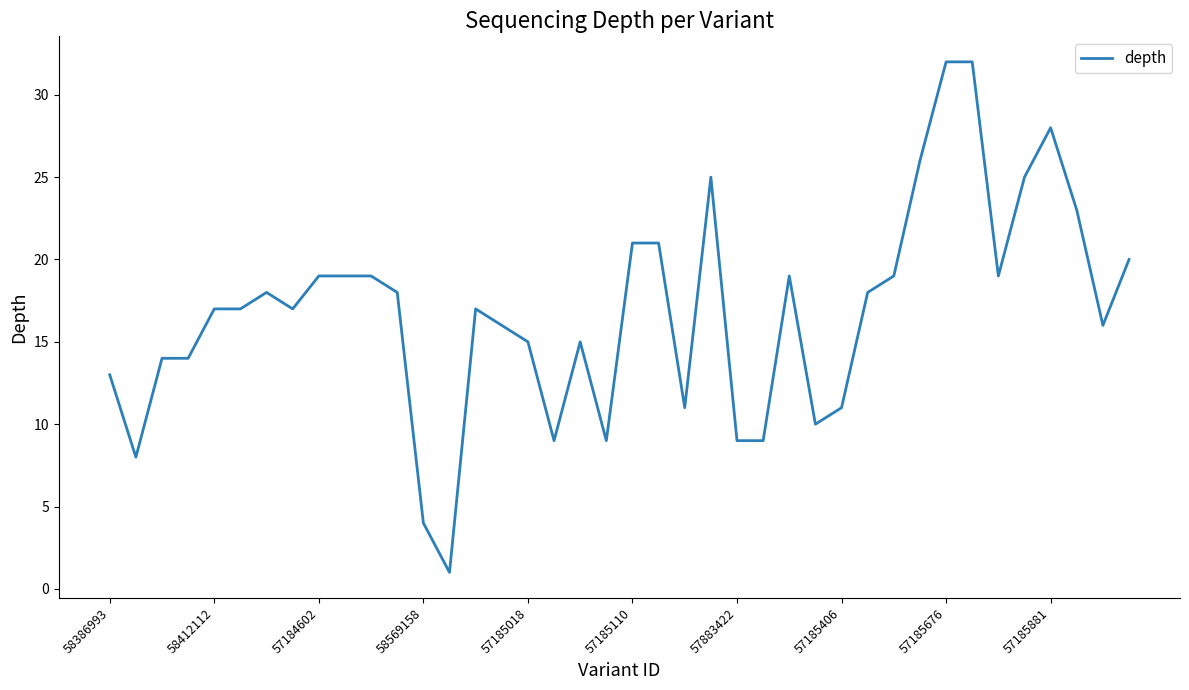

What is the difference between the maximum and minimum values?

31